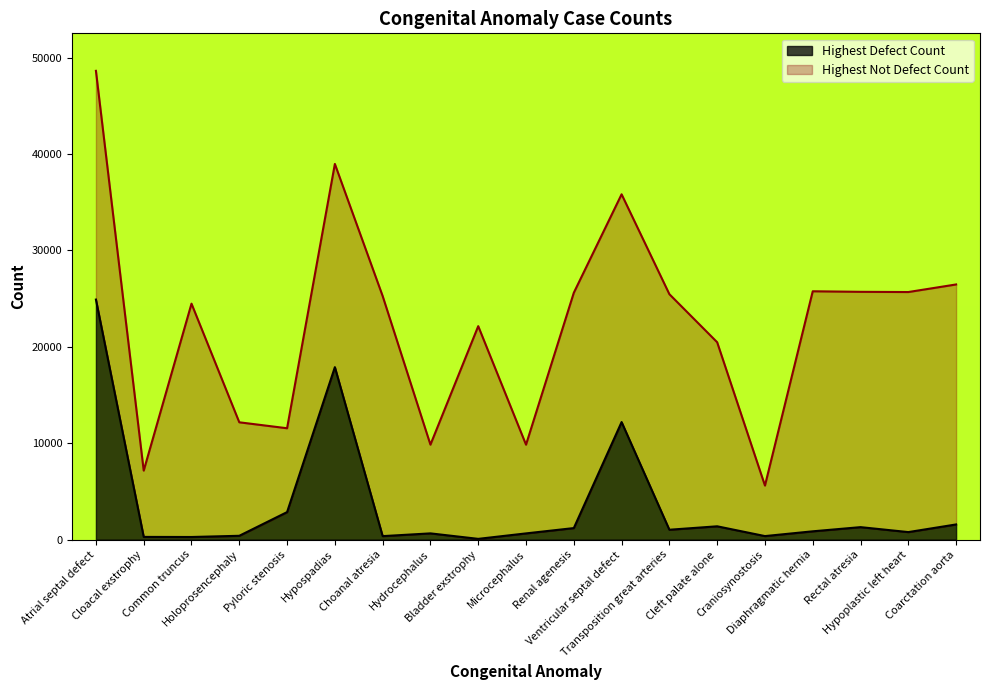

Rank the categories by value from highest to lowest.

Atrial septal defect, Hypospadias, Ventricular septal defect, Pyloric stenosis, Coarctation aorta, Cleft palate alone, Rectal atresia, Renal agenesis, Transposition great arteries, Diaphragmatic hernia, Hypoplastic left heart, Hydrocephalus, Microcephalus, Holoprosencephaly, Craniosynostosis, Choanal atresia, Cloacal exstrophy, Common truncus, Bladder exstrophy